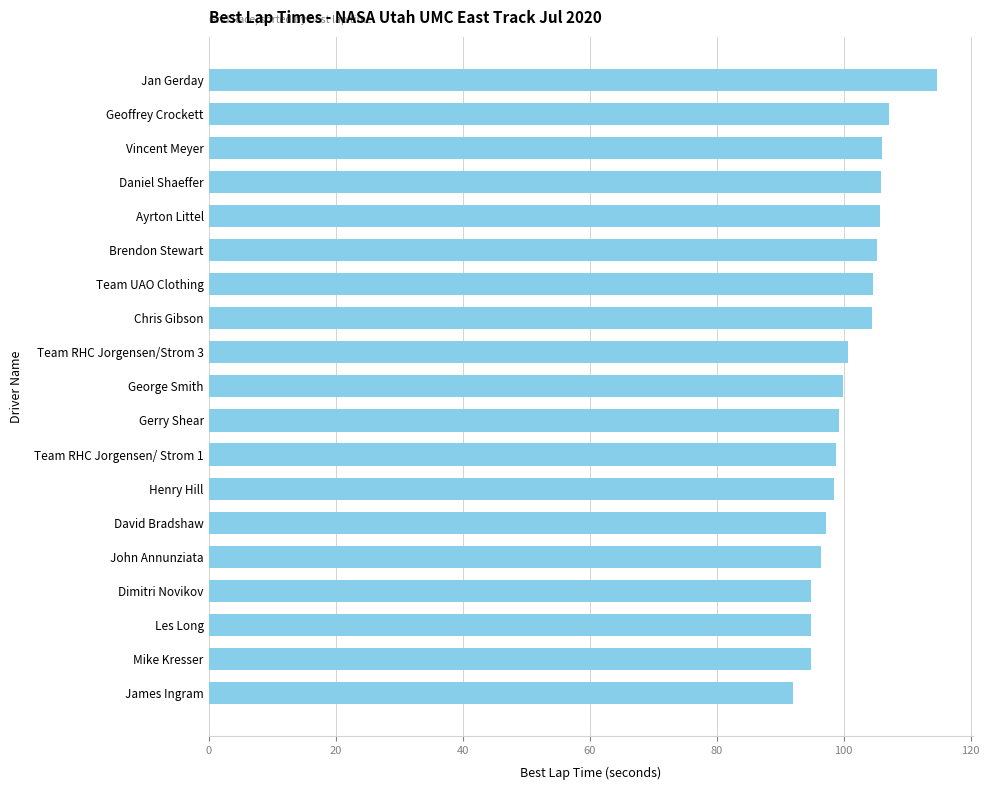

What is the label of the 14th bar from the bottom?

Brendon Stewart